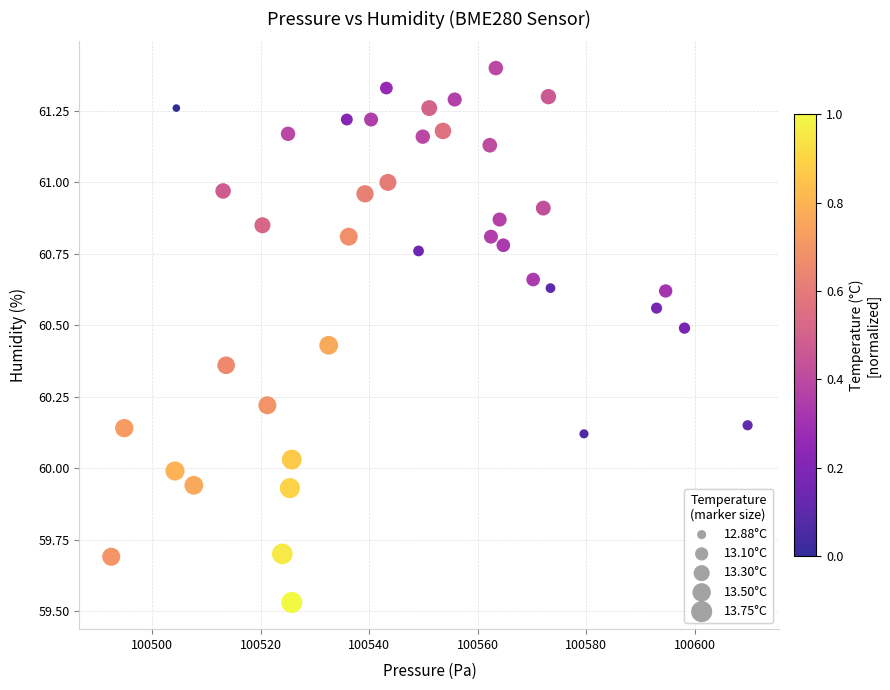

What is the range of X values (max minus min)?

117.3